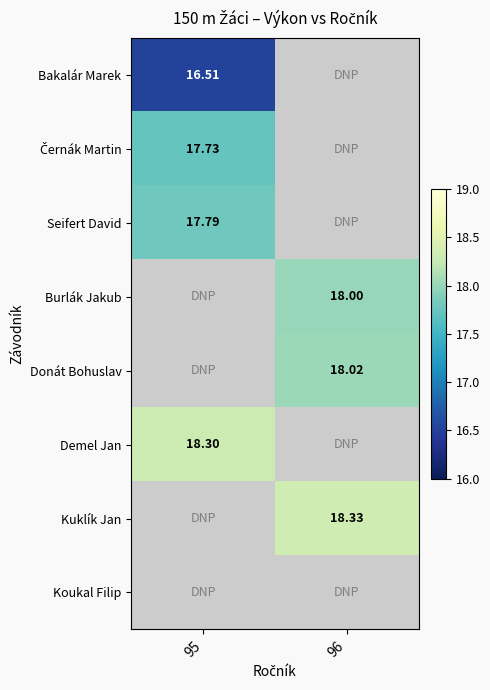

Is the value of Donát Bohuslav at 96 greater than the value of Bakalár Marek at 95?

Yes